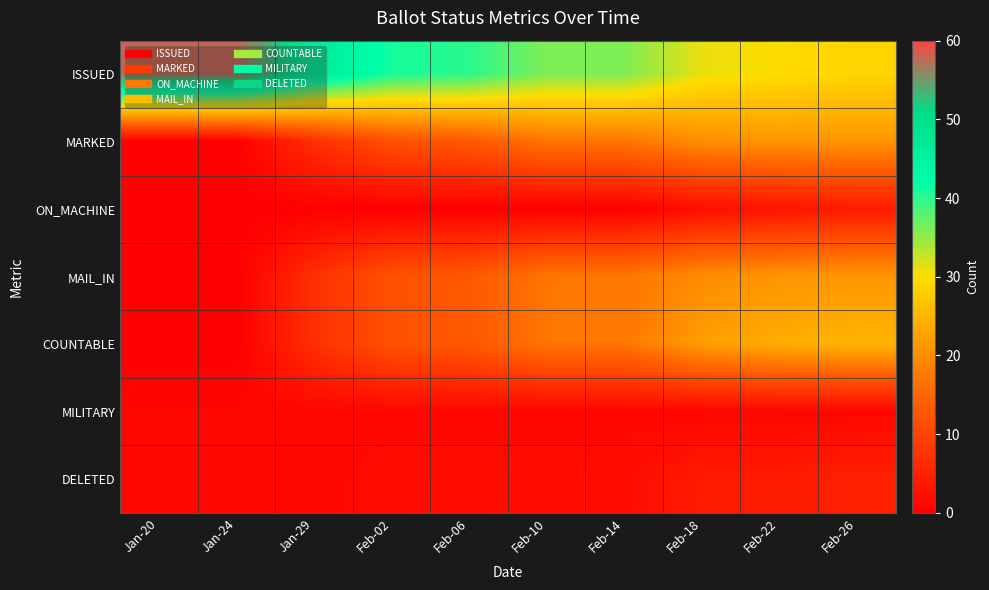

What is the total value across all series at Jan-24?

60